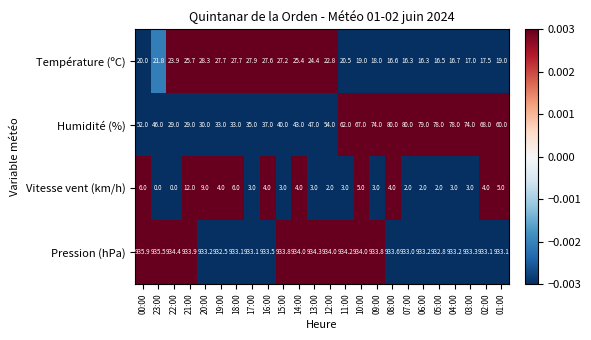

Which label corresponds to the largest value in the chart?

00:00